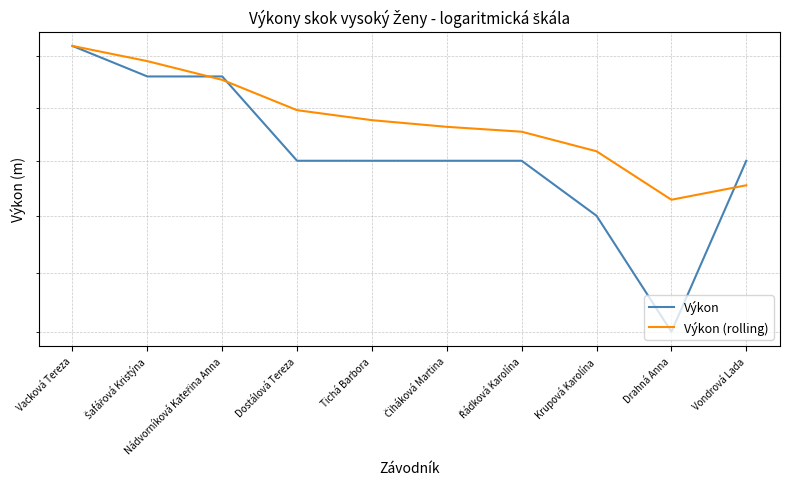

What is the label of the 7th point from the left?

Řádková Karolína